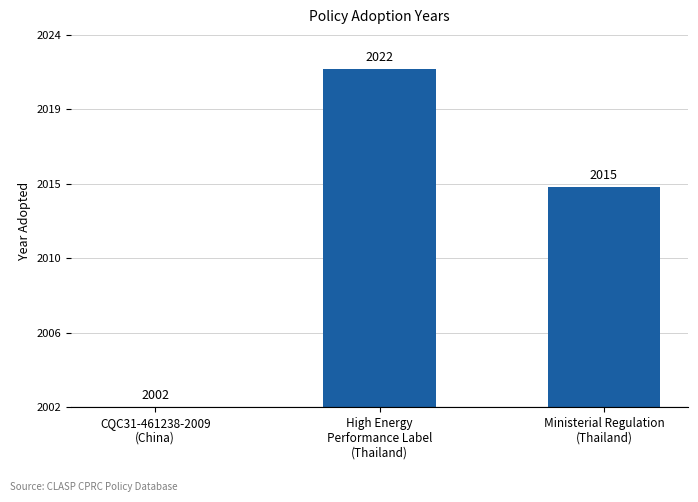

Reading left to right, extract all data points from this chart.

CQC31-461238-2009
(China)=0	High Energy
Performance Label
(Thailand)=20	Ministerial Regulation
(Thailand)=13